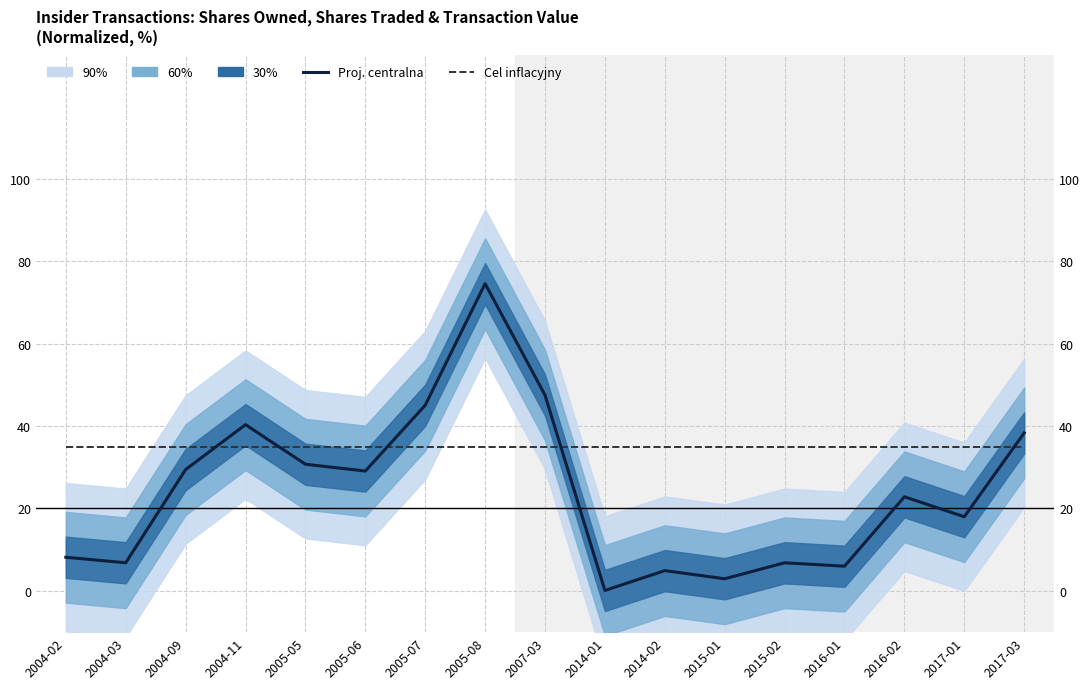

How many interior local valleys does the Proj. centralna series have?

6